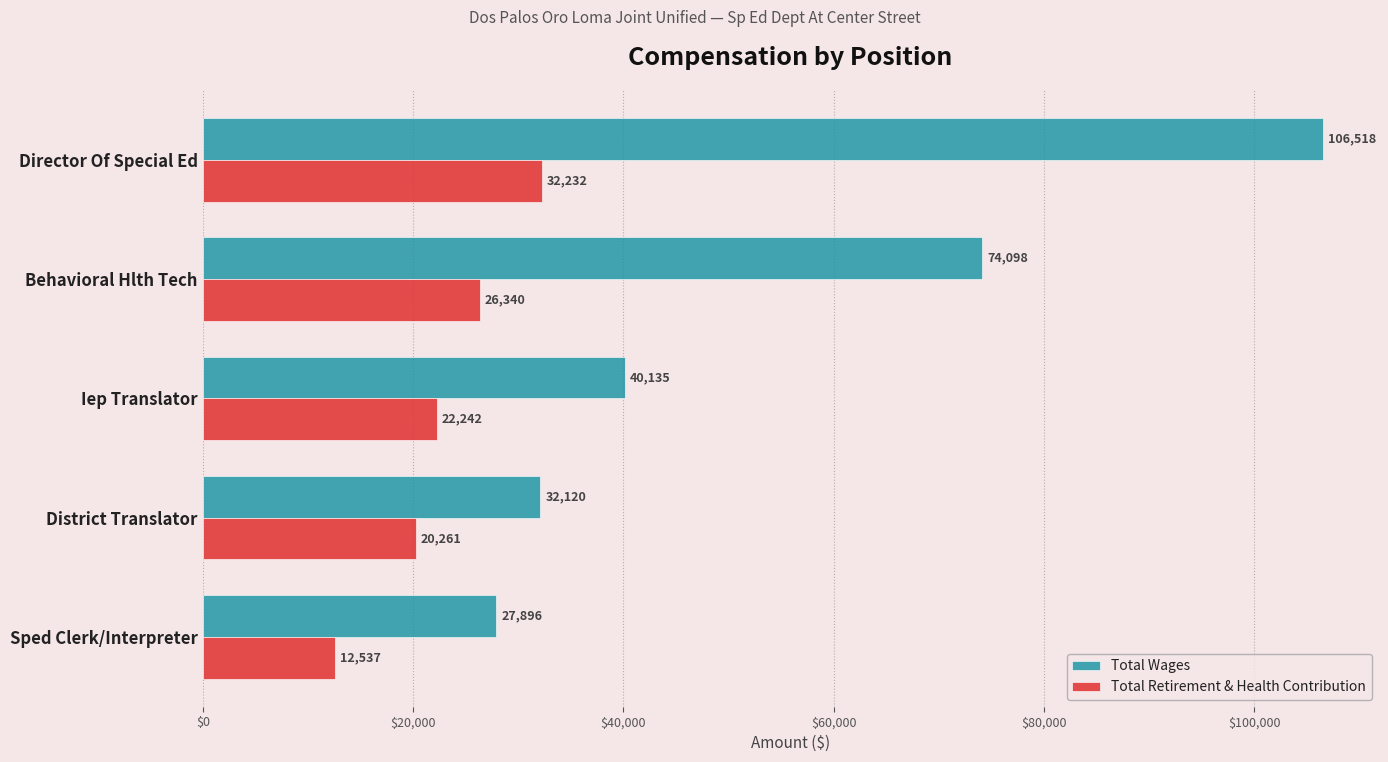

The Total Retirement & Health Contribution series shows 33512 at District Translator. True or false?

False